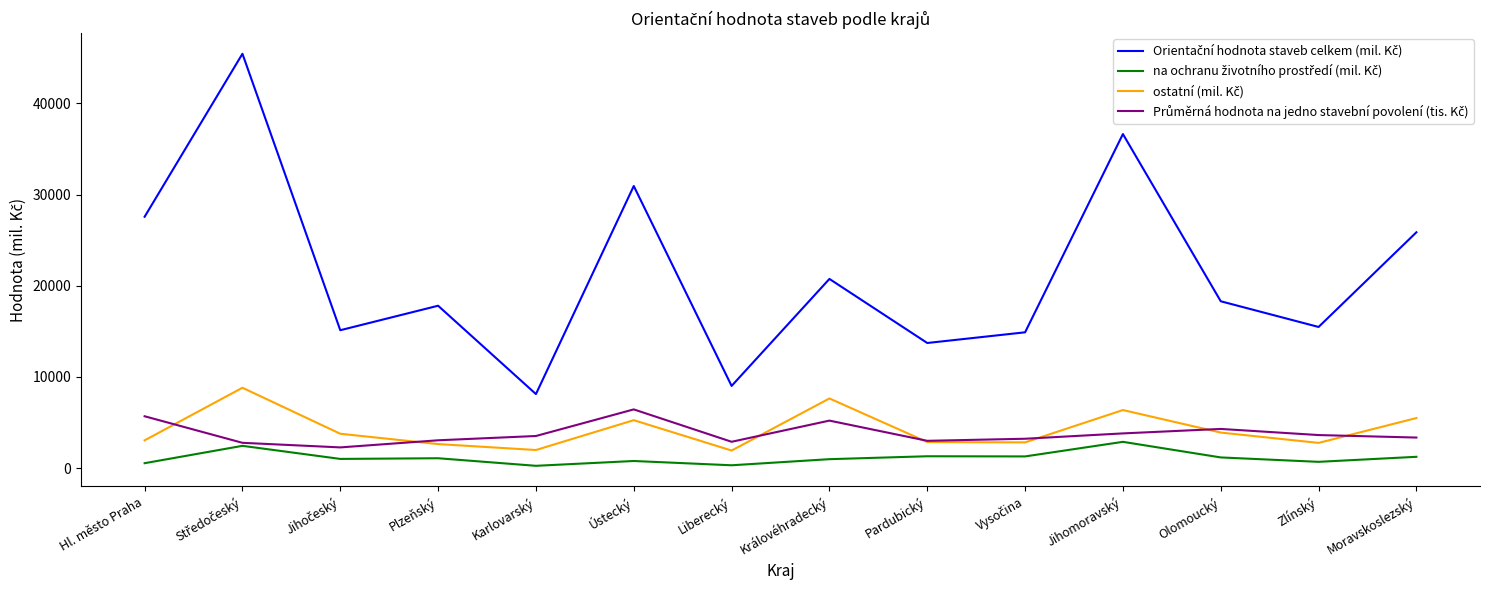

What is the spread (max minus min) of values at Plzeňský?

16726